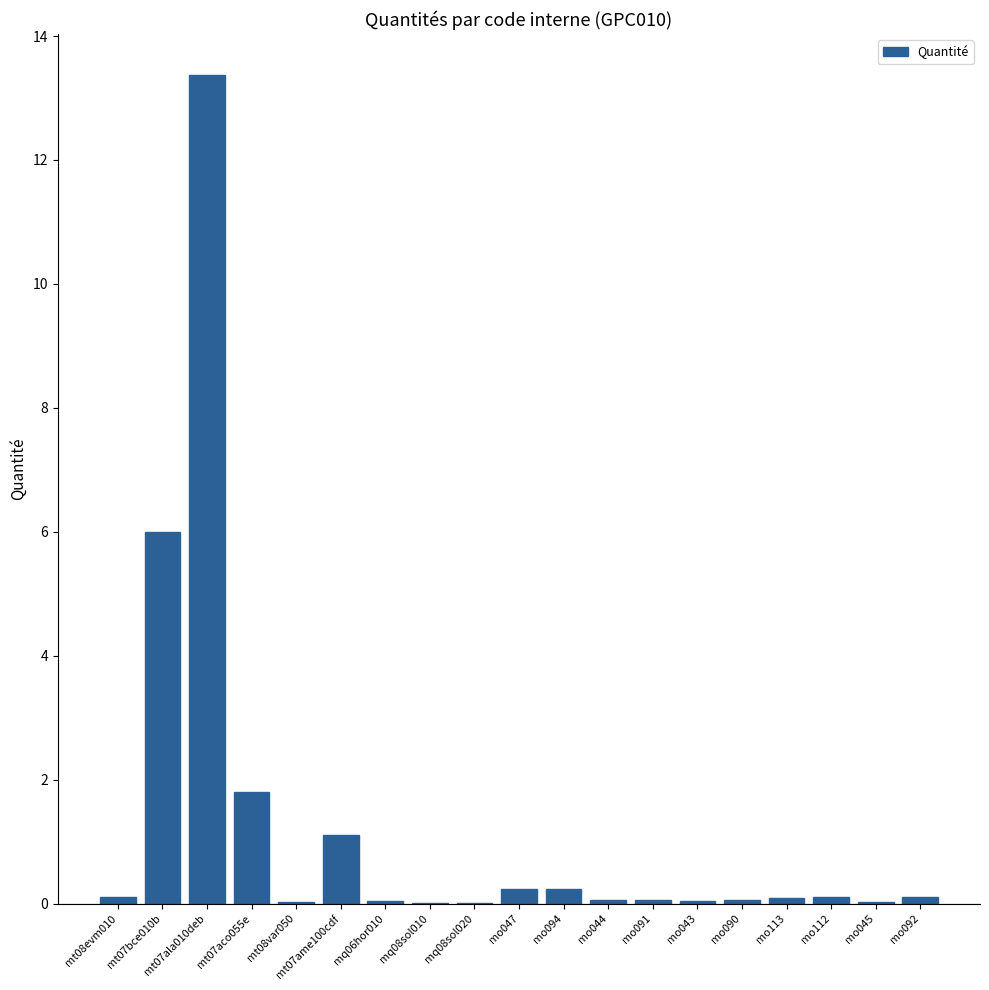

Count the number of data series in this chart.

1